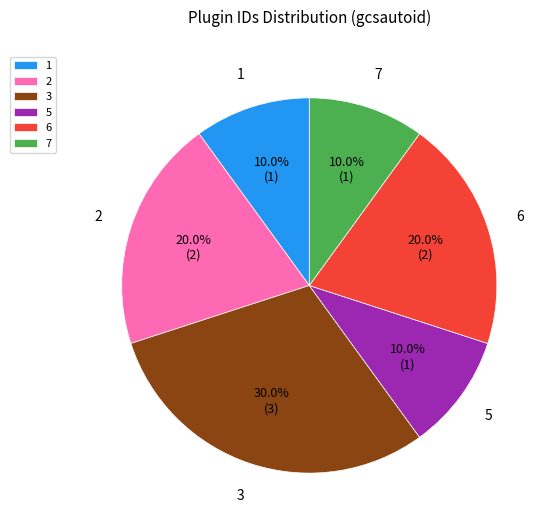

To the nearest percent, what is the difference between the 1 and 2 slice percentages?

10%